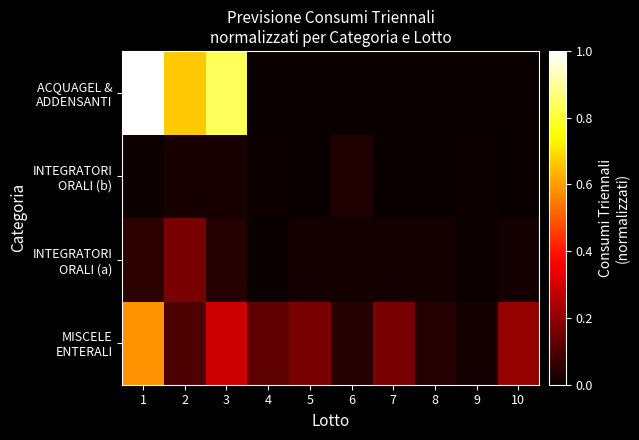

Which series changed the most between 4 and 10?

MISCELE ENTERALI